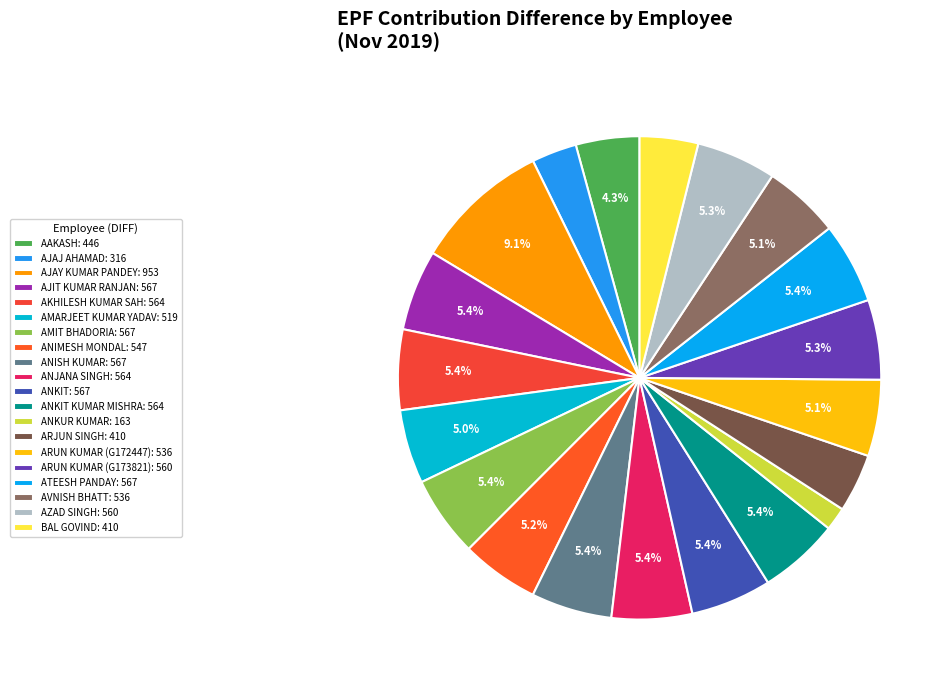

Count the number of slices in the pie.

20